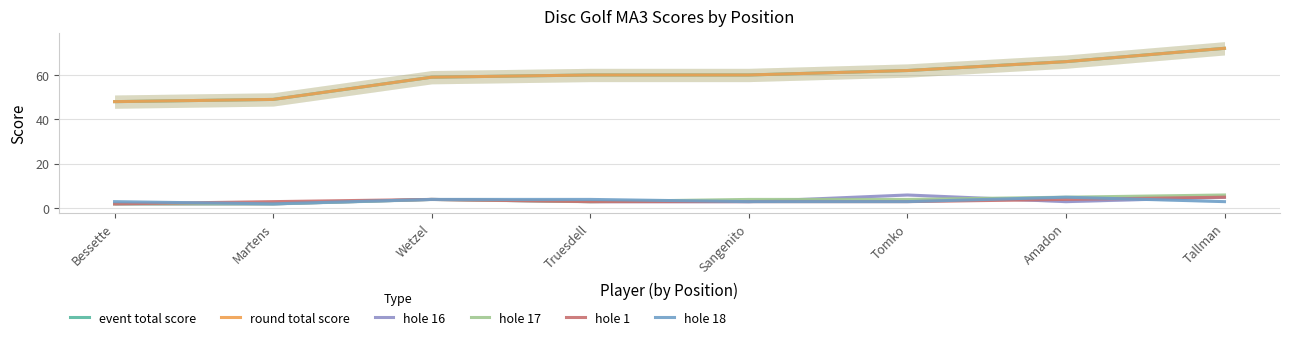

True or false: hole 1 and event total score cross at least once.

False